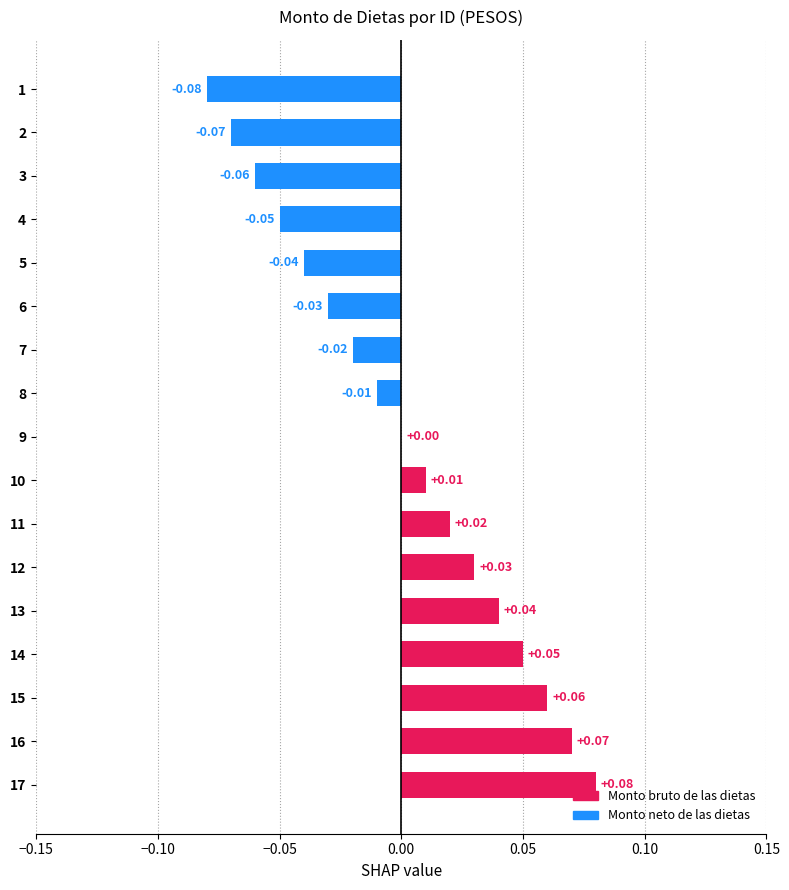

Which label corresponds to the largest value in the chart?

17